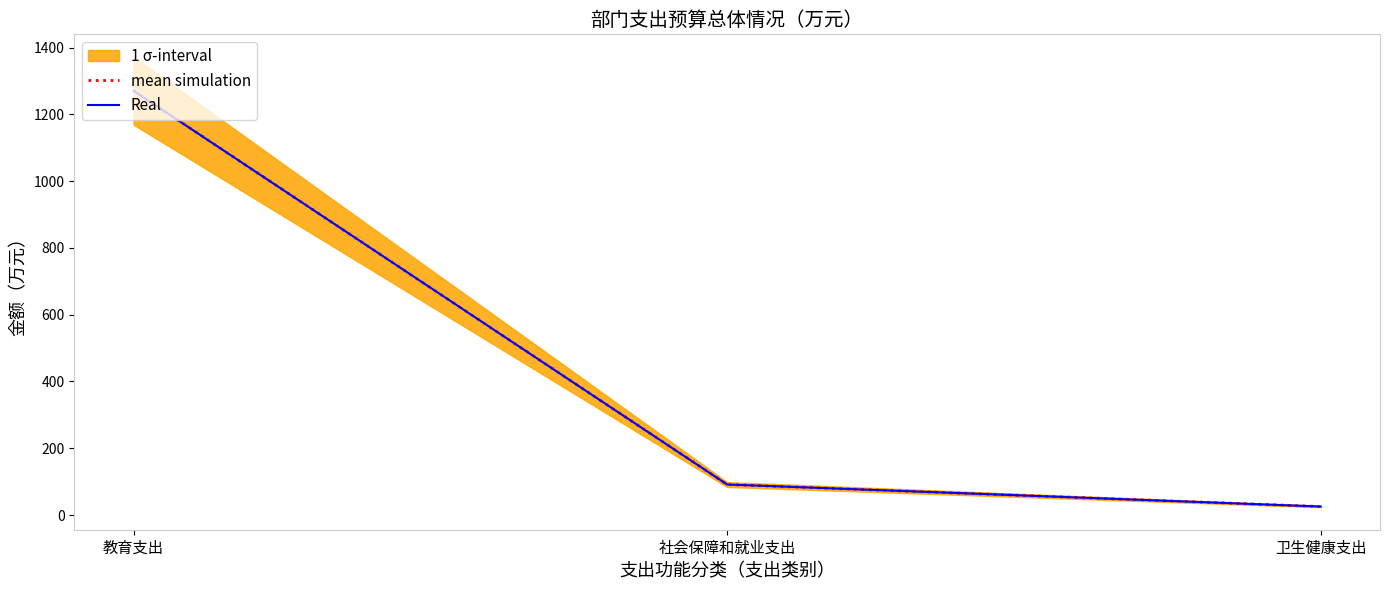

List the series in order of their peak value, highest first.

mean simulation, Real